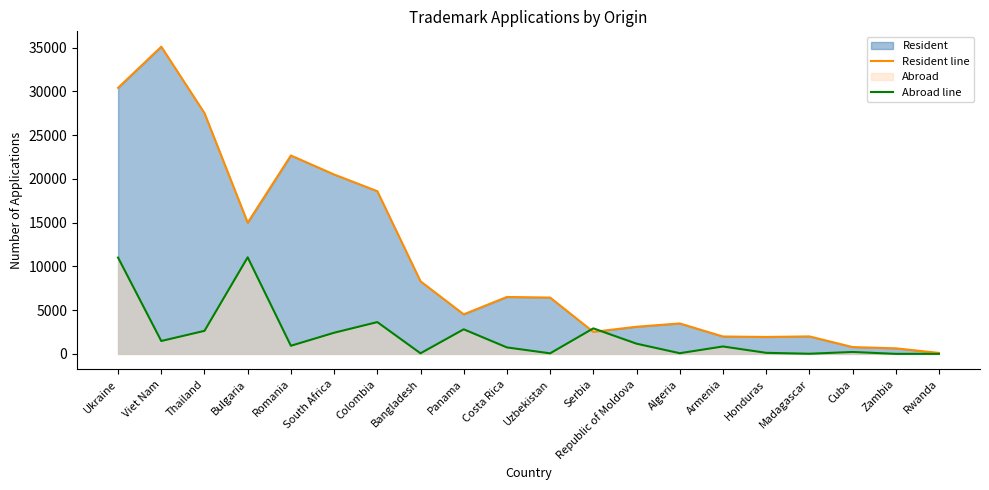

At which category does the chart reach its minimum across all series?

Rwanda